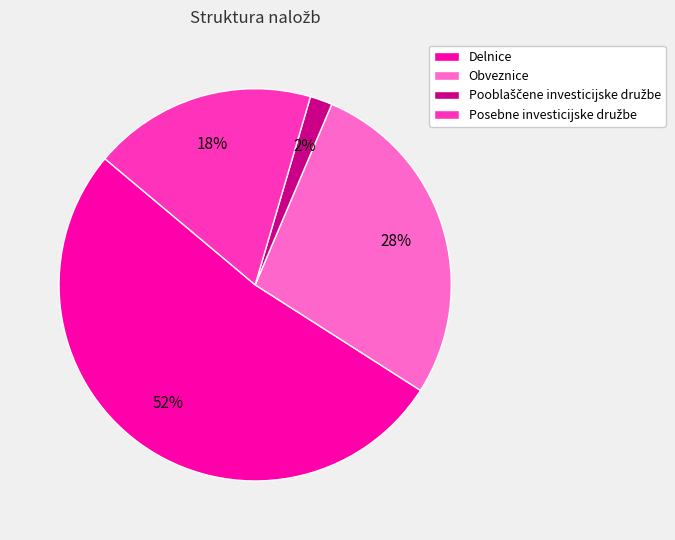

What percentage is the Delnice slice, to the nearest percent?

52%